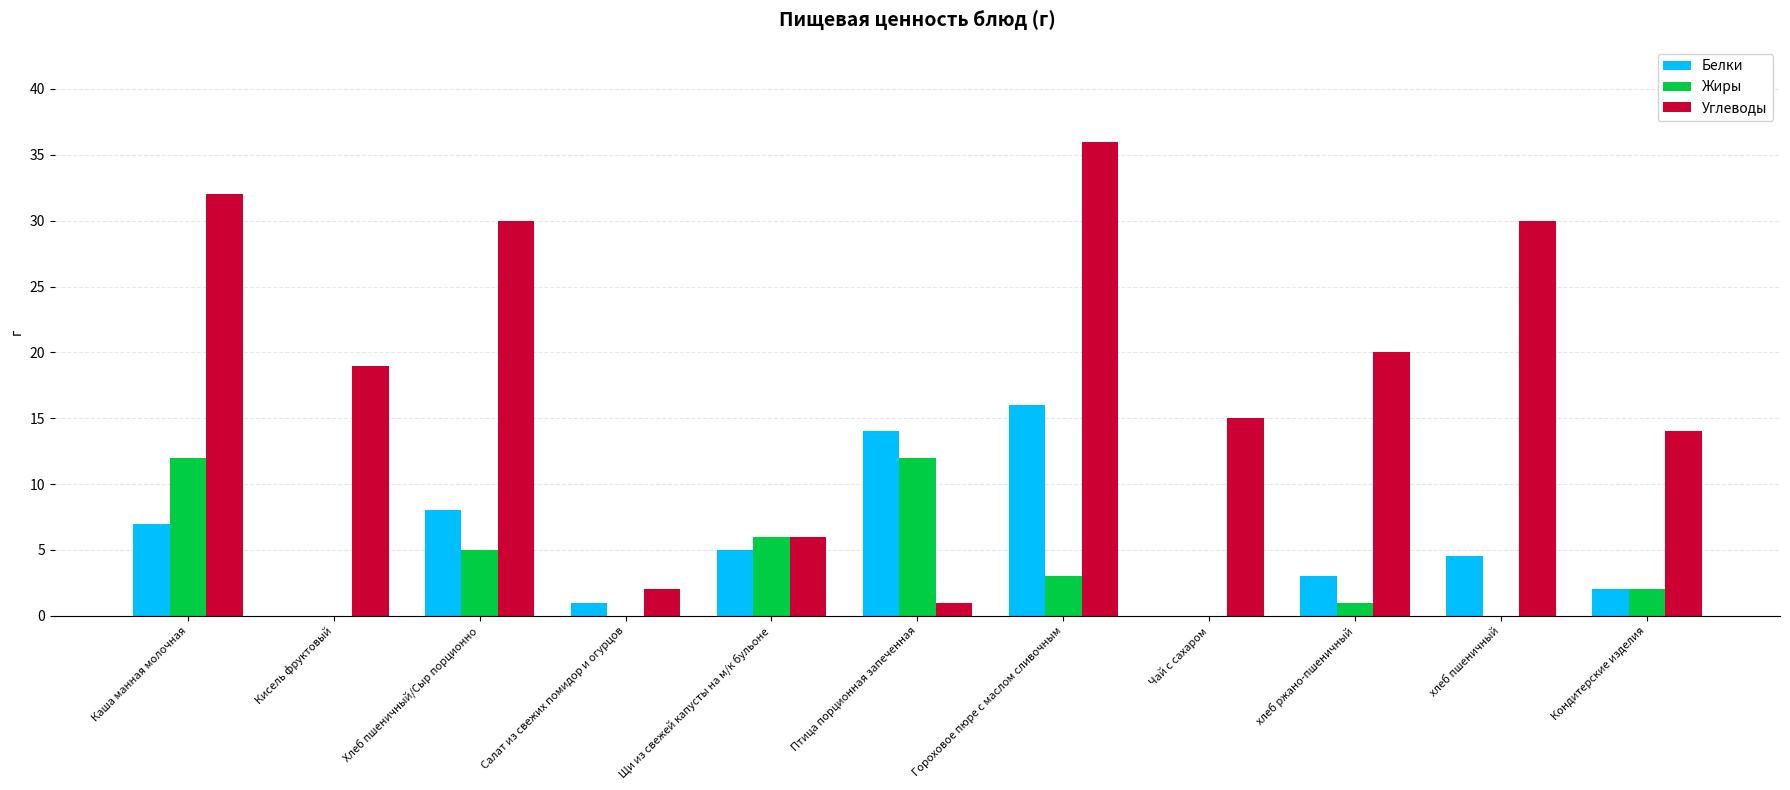

What is the total value across all series at Чай с сахаром?

15.0